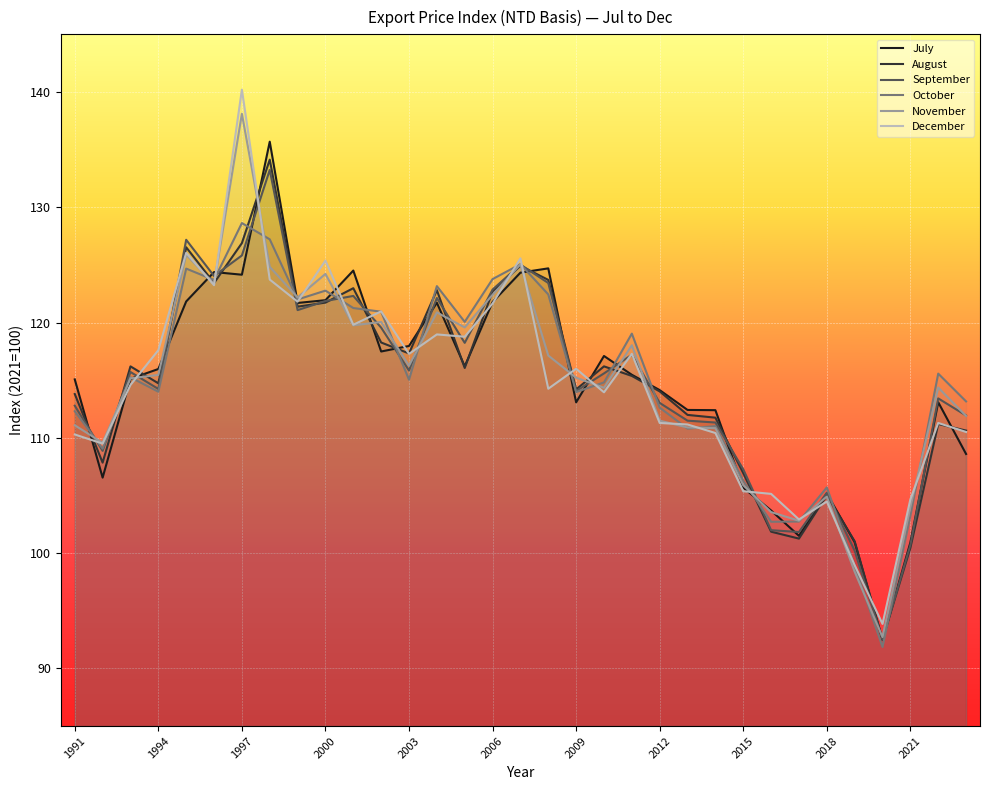

What is the minimum value shown in the chart?

91.9